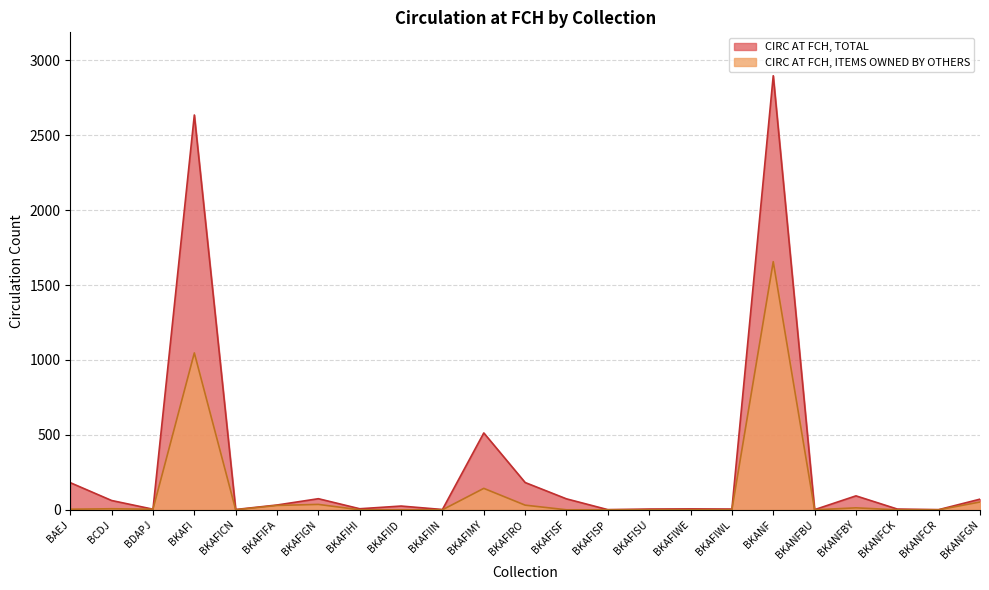

Rank the series by their maximum value, from lowest to highest.

CIRC AT FCH, ITEMS OWNED BY OTHERS, CIRC AT FCH, TOTAL